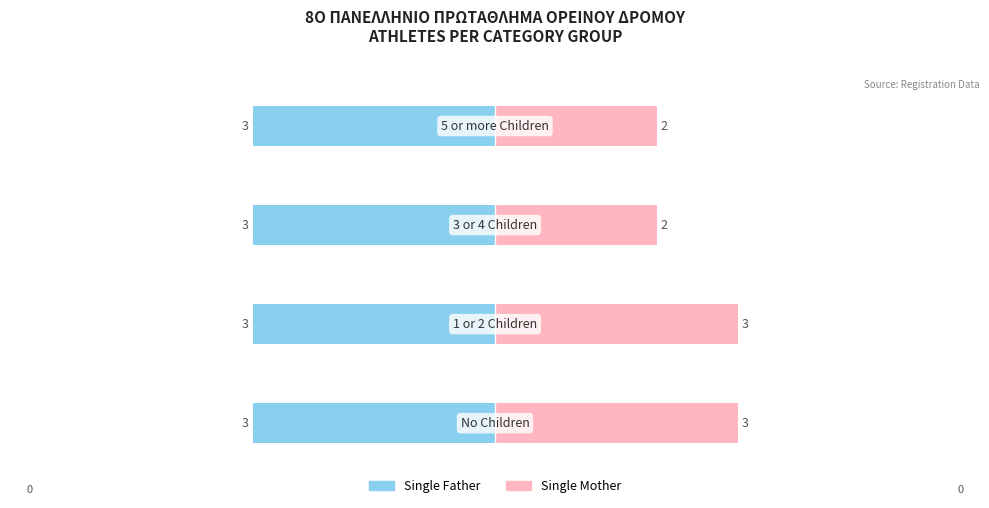

How many categories are shown in the chart?

4